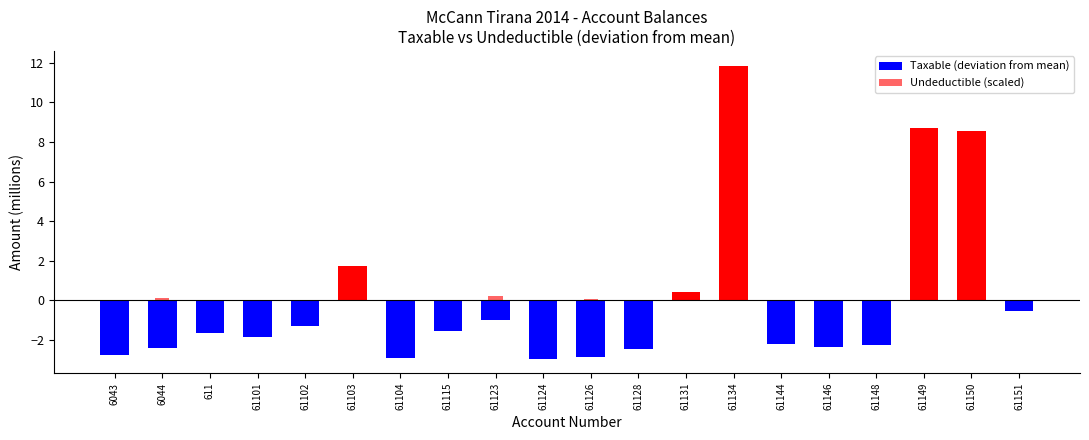

What value does the Taxable (deviation from mean) series have at 61103?

1.7